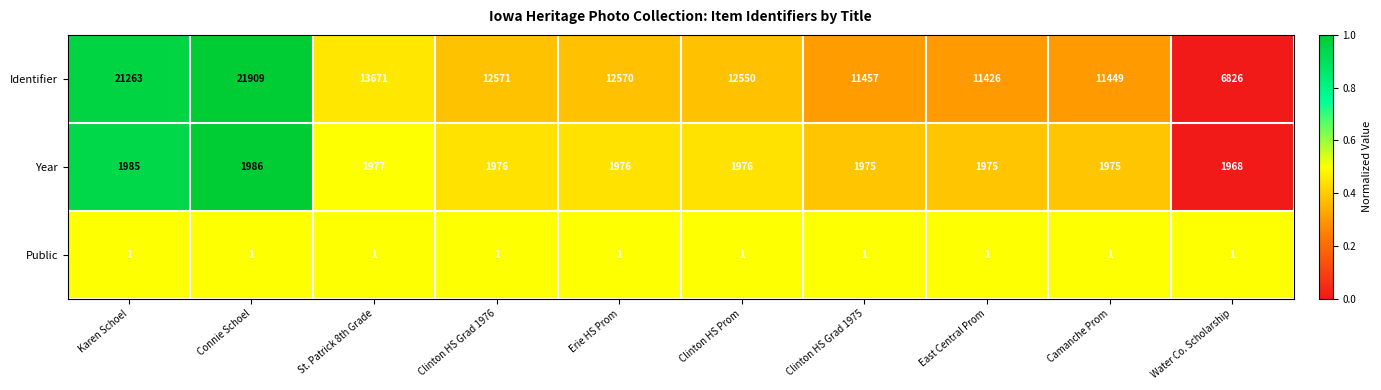

Reading left to right, transcribe all the data shown in this chart.

Identifier: 21263	21909	13671	12571	12570	12550	11457	11426	11449	6826
Year: 1985	1986	1977	1976	1976	1976	1975	1975	1975	1968
Public: 1	1	1	1	1	1	1	1	1	1